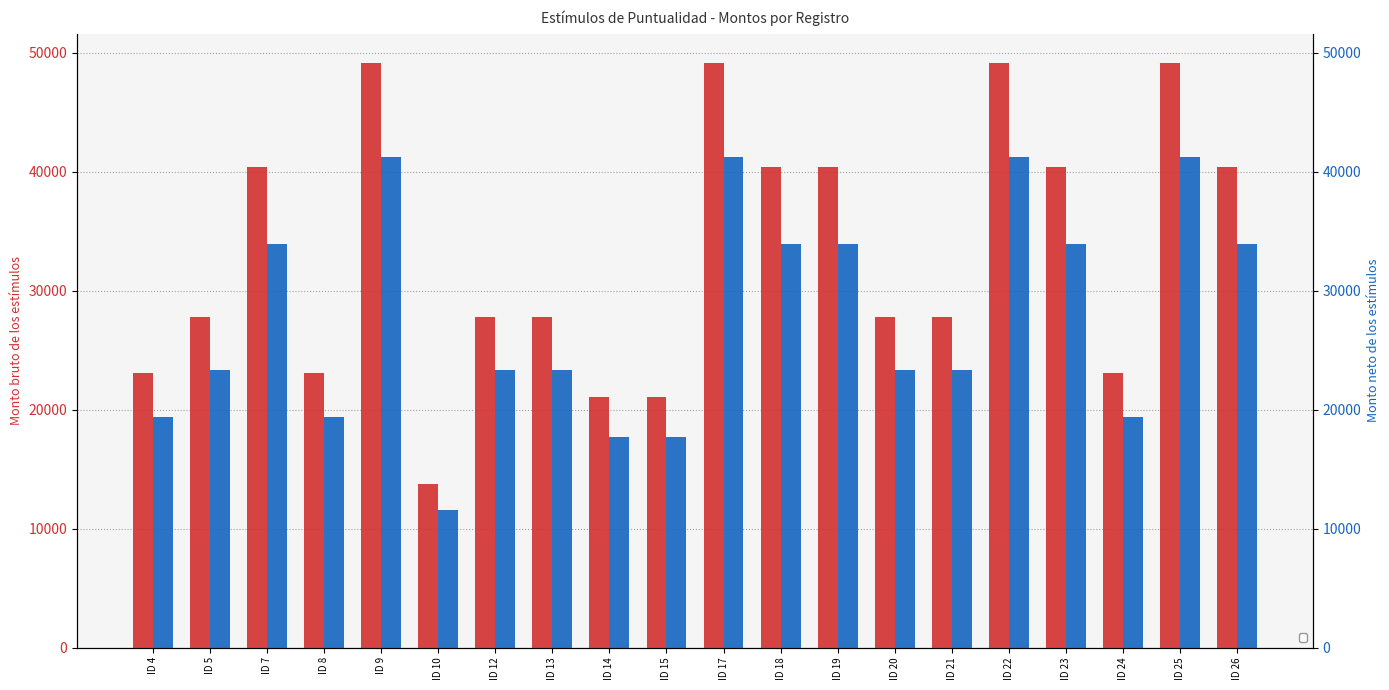

The value of Monto bruto at ID 17 is 17301.0. True or false?

False